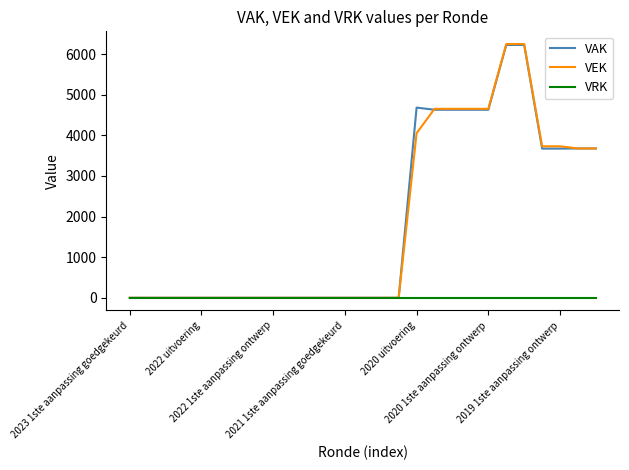

What is the maximum value shown in the chart?

6246